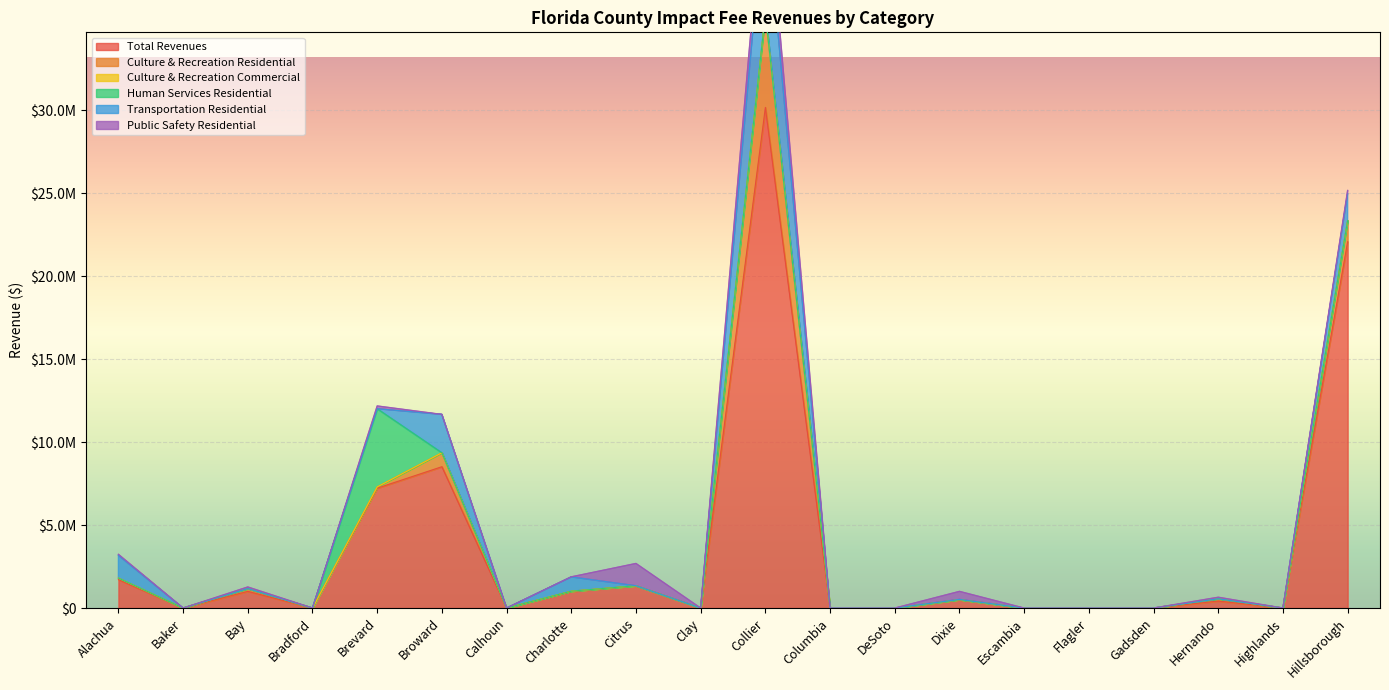

Reading left to right, what are all the values shown in this chart?

Total Revenues: Alachua=1717691	Baker=0	Bay=1005063	Bradford=0	Brevard=7226943	Broward=8522000	Calhoun=0	Charlotte=999743	Citrus=1344720	Clay=0	Collier=30183736	Columbia=0	DeSoto=0	Dixie=504178	Escambia=0	Flagler=0	Gadsden=0	Hernando=421805	Highlands=0	Hillsborough=22087904
Culture & Recreation Residential: Alachua=89435	Baker=0	Bay=170368	Bradford=0	Brevard=76586	Broward=840000	Calhoun=0	Charlotte=17589	Citrus=0	Clay=0	Collier=5651158	Columbia=0	DeSoto=0	Dixie=4502	Escambia=0	Flagler=0	Gadsden=0	Hernando=138457	Highlands=0	Hillsborough=1275688
Culture & Recreation Commercial: Alachua=0	Baker=0	Bay=0	Bradford=0	Brevard=0	Broward=0	Calhoun=0	Charlotte=0	Citrus=0	Clay=0	Collier=0	Columbia=0	DeSoto=0	Dixie=0	Escambia=0	Flagler=0	Gadsden=0	Hernando=0	Highlands=0	Hillsborough=0
Human Services Residential: Alachua=0	Baker=0	Bay=0	Bradford=0	Brevard=4714410	Broward=0	Calhoun=0	Charlotte=0	Citrus=0	Clay=0	Collier=0	Columbia=0	DeSoto=0	Dixie=0	Escambia=0	Flagler=0	Gadsden=0	Hernando=0	Highlands=0	Hillsborough=0
Transportation Residential: Alachua=1373808	Baker=0	Bay=0	Bradford=0	Brevard=0	Broward=2313000	Calhoun=0	Charlotte=859914	Citrus=0	Clay=0	Collier=7315021	Columbia=0	DeSoto=0	Dixie=12357	Escambia=0	Flagler=0	Gadsden=0	Hernando=-98076	Highlands=0	Hillsborough=1618675
Public Safety Residential: Alachua=60038	Baker=0	Bay=96463	Bradford=0	Brevard=167859	Broward=0	Calhoun=0	Charlotte=5032	Citrus=1344720	Clay=0	Collier=1686658	Columbia=0	DeSoto=0	Dixie=484848	Escambia=0	Flagler=0	Gadsden=0	Hernando=92170	Highlands=0	Hillsborough=198797